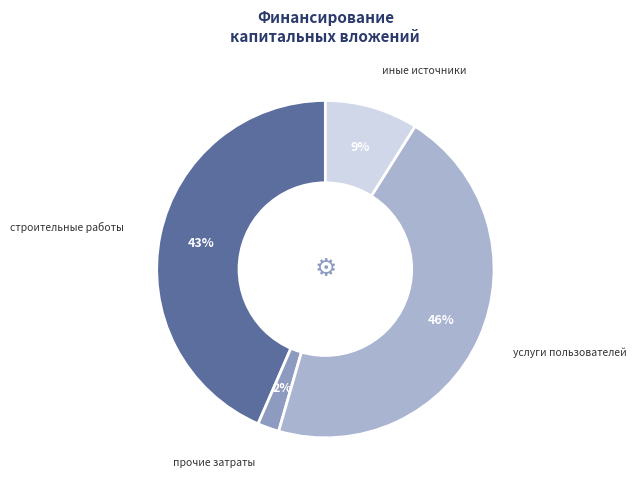

How many segments does this pie chart have?

4